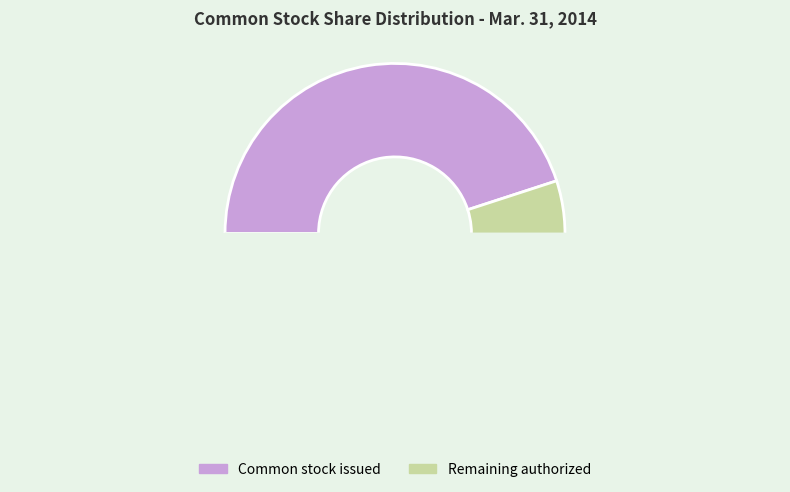

What is the change in value from Common stock shares authorized to Common stock outstanding?

-5500520